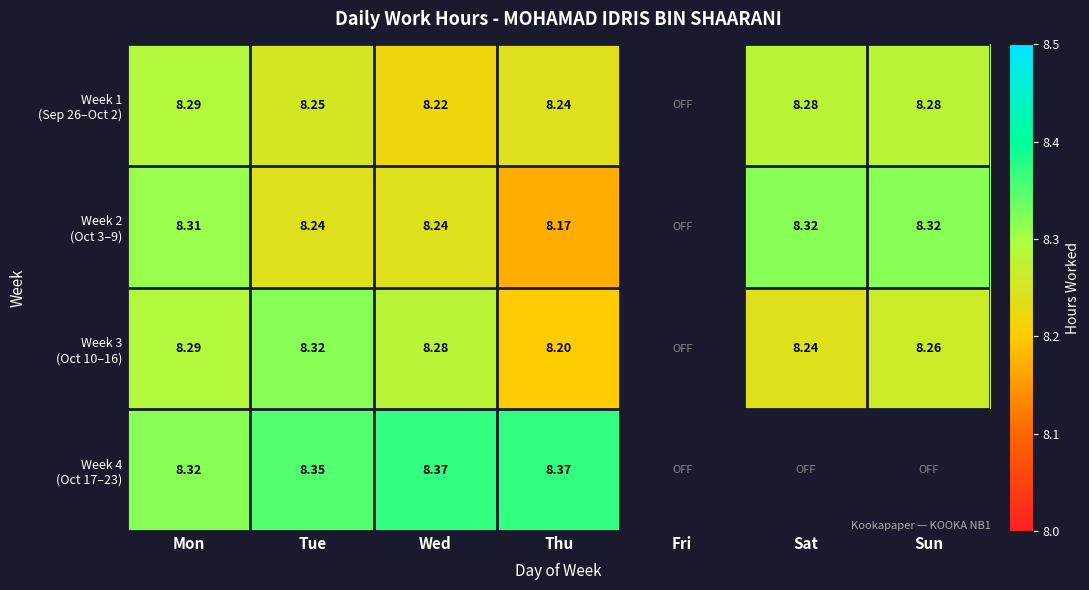

What is the smallest value displayed?

8.2